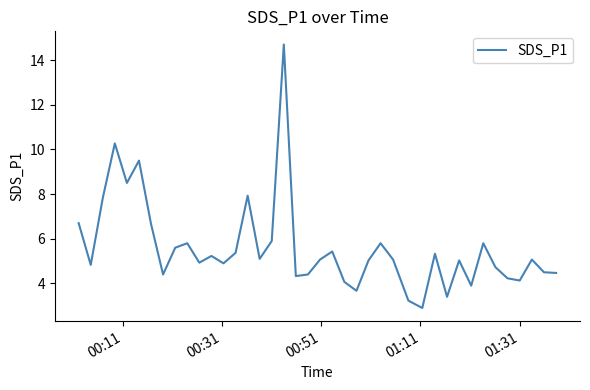

What is the difference between the maximum and minimum values?

11.8